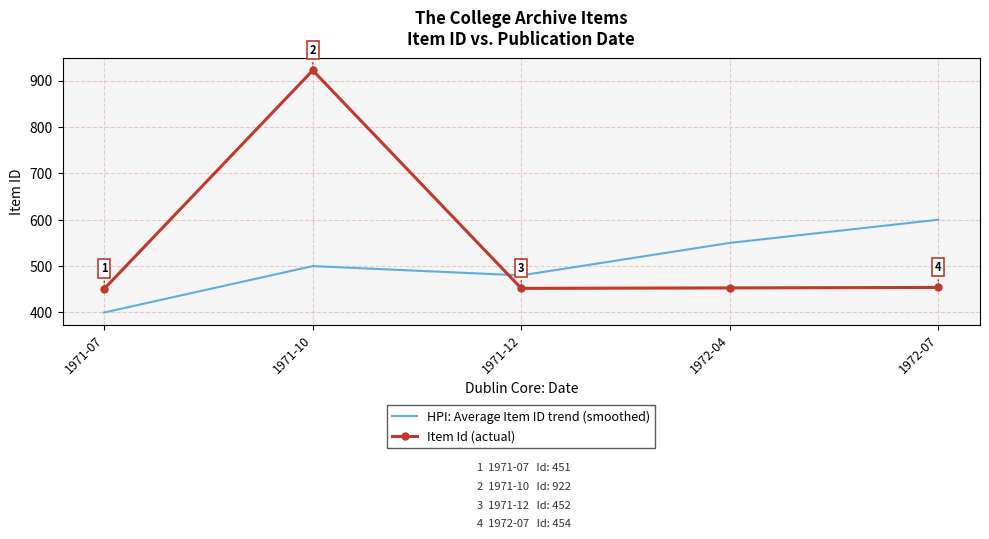

What is the sum of all HPI: Average Item ID trend (smoothed) values?

2530